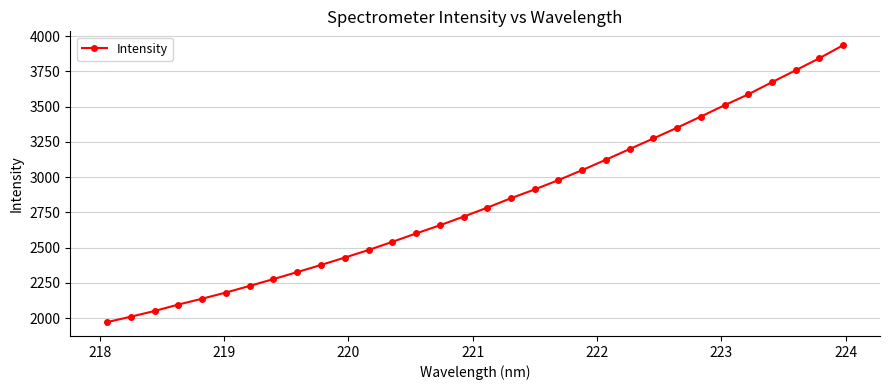

Does the chart display data point markers on the line(s)?

Yes